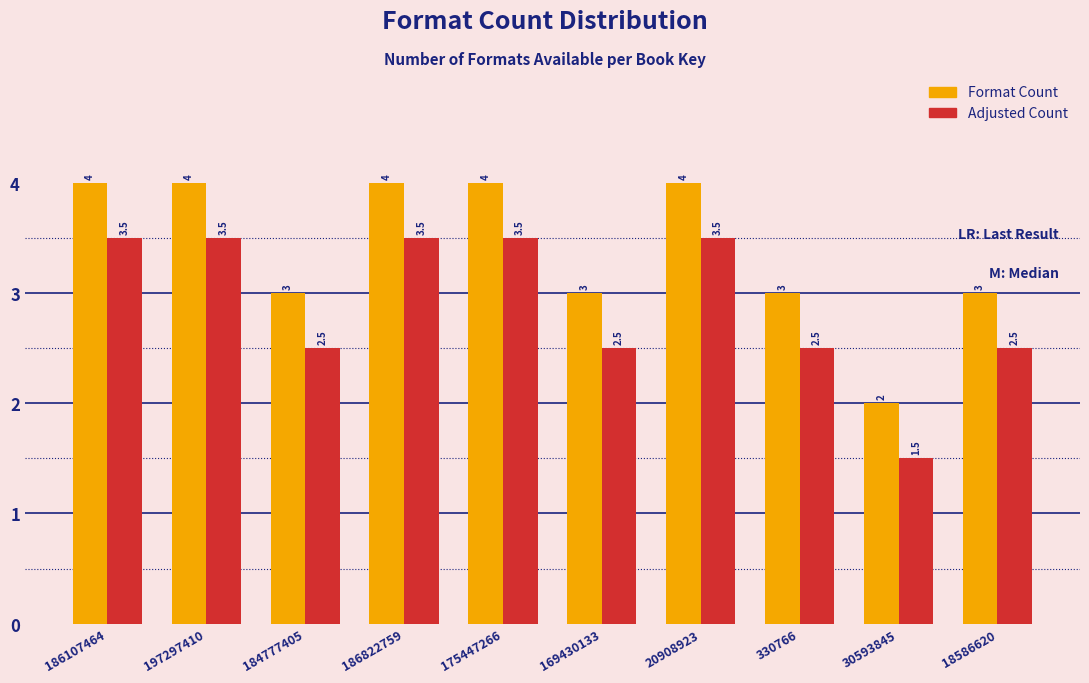

Reading right to left, transcribe all the data shown in this chart.

Format Count: 3.0	2.0	3.0	4.0	3.0	4.0	4.0	3.0	4.0	4.0
Adjusted Count: 2.5	1.5	2.5	3.5	2.5	3.5	3.5	2.5	3.5	3.5